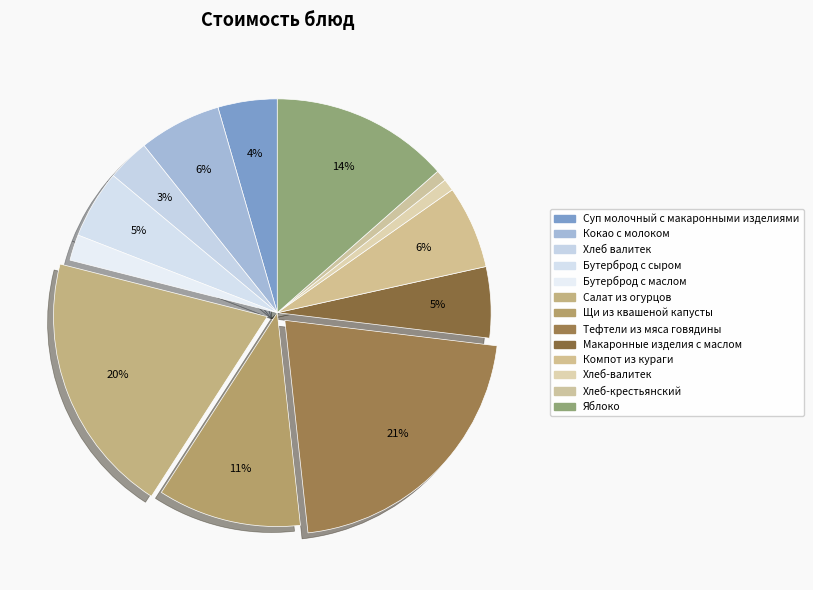

To the nearest percent, what is the combined percentage of Салат из огурцов and Компот из кураги?

26%